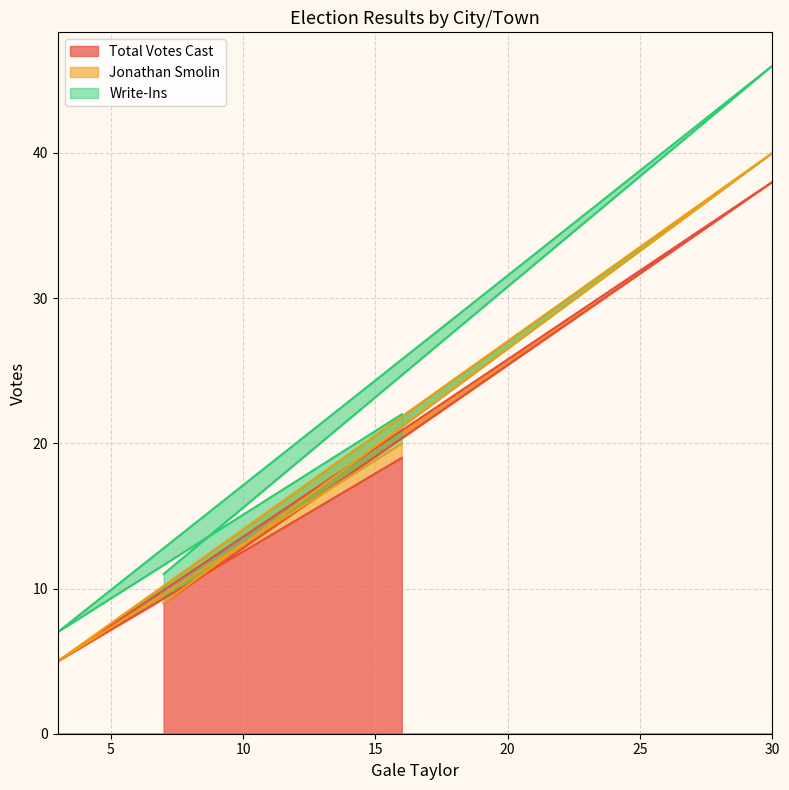

What is the difference between the second highest and minimum values in the Total Votes Cast series?

14